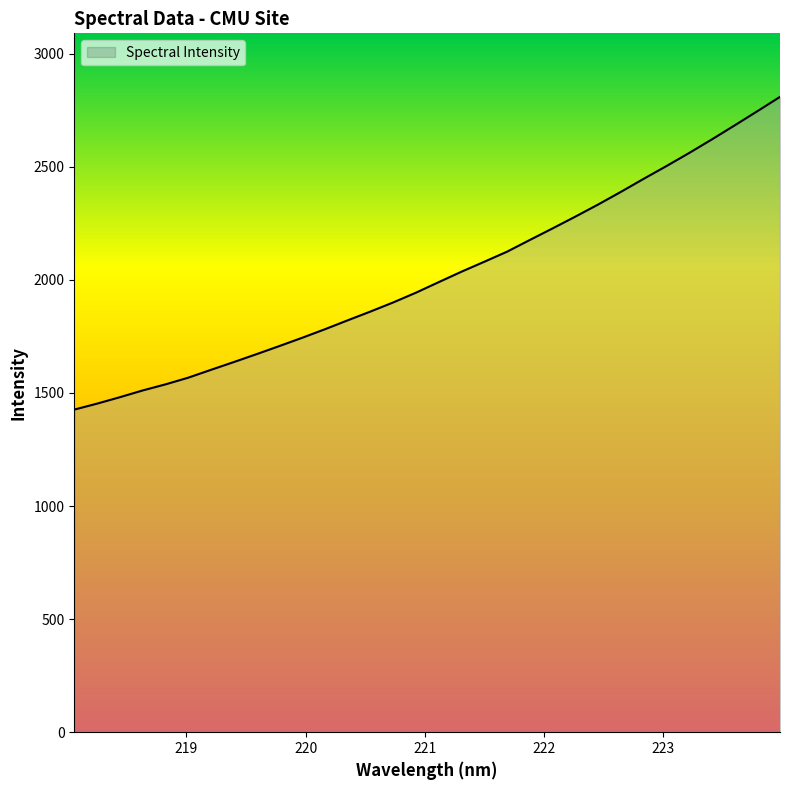

What is the difference between the maximum and minimum values?

1382.8